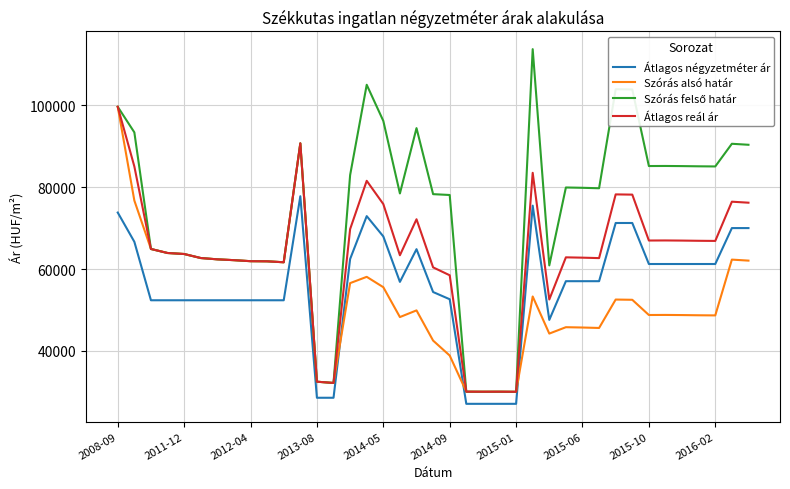

True or false: Átlagos négyzetméter ár and Átlagos reál ár intersect in this chart.

False